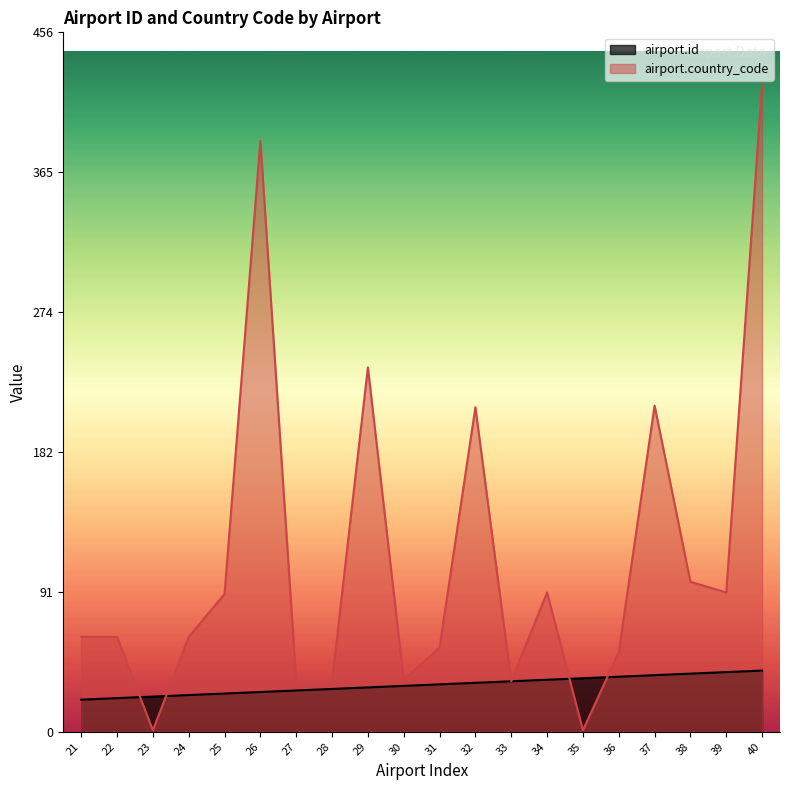

How many interior local valleys does the airport.country_code series have?

5